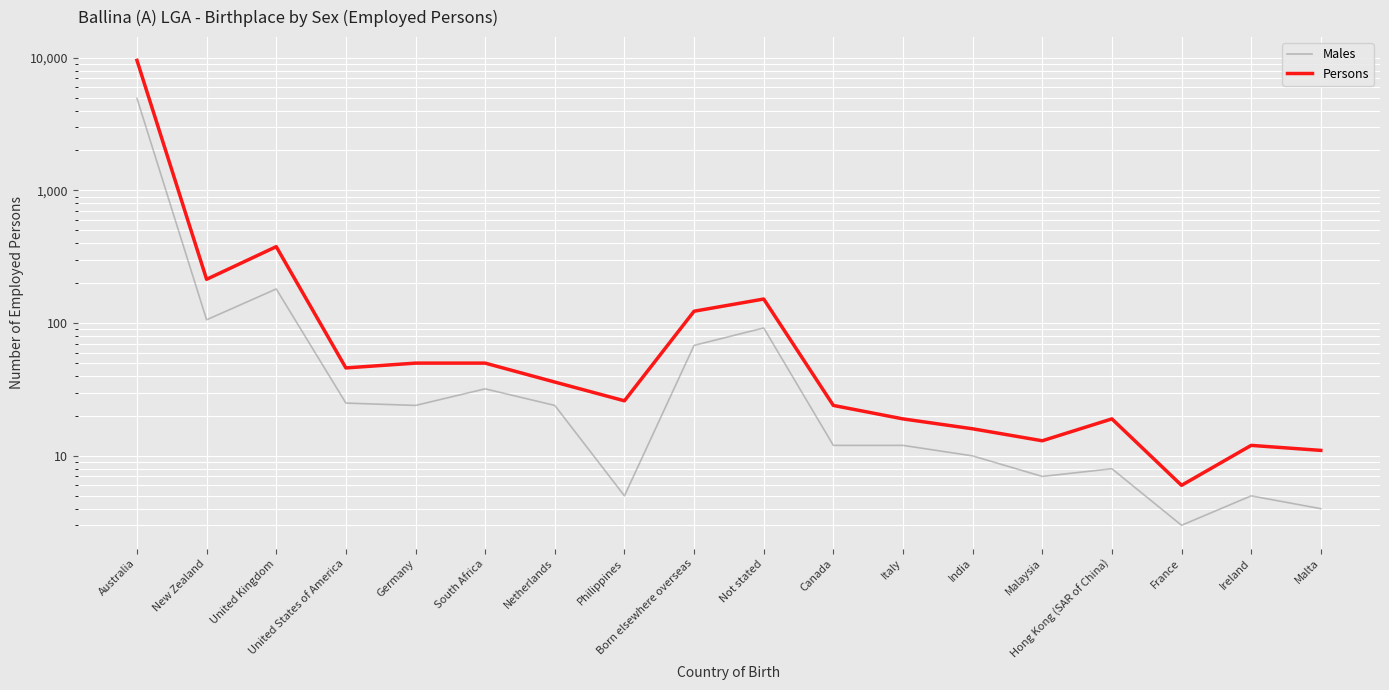

At which label does Persons reach its peak?

Australia